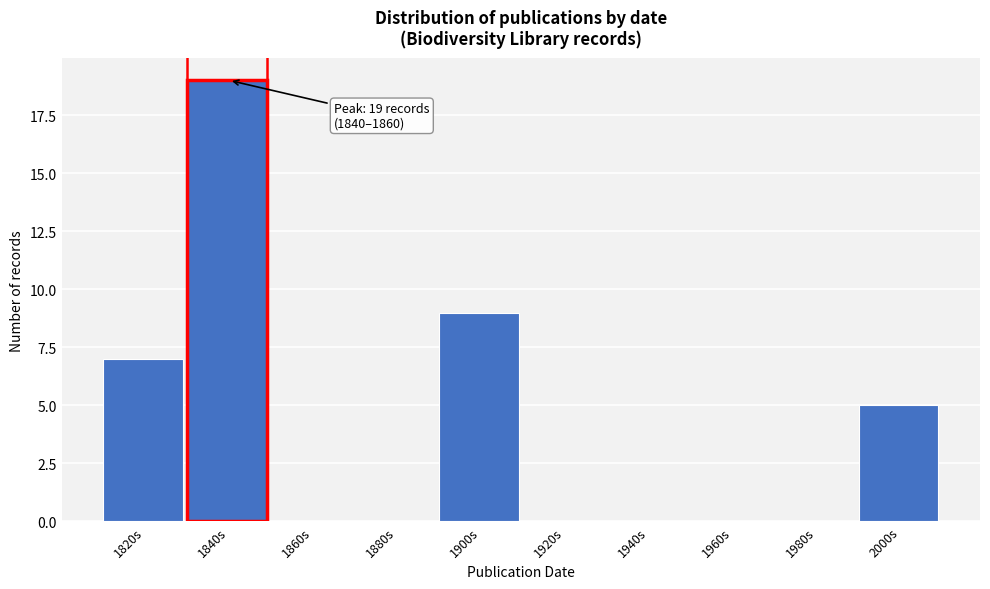

Reading left to right, list all the values displayed in this chart.

1820s=7	1840s=19	1860s=0	1880s=0	1900s=9	1920s=0	1940s=0	1960s=0	1980s=0	2000s=5